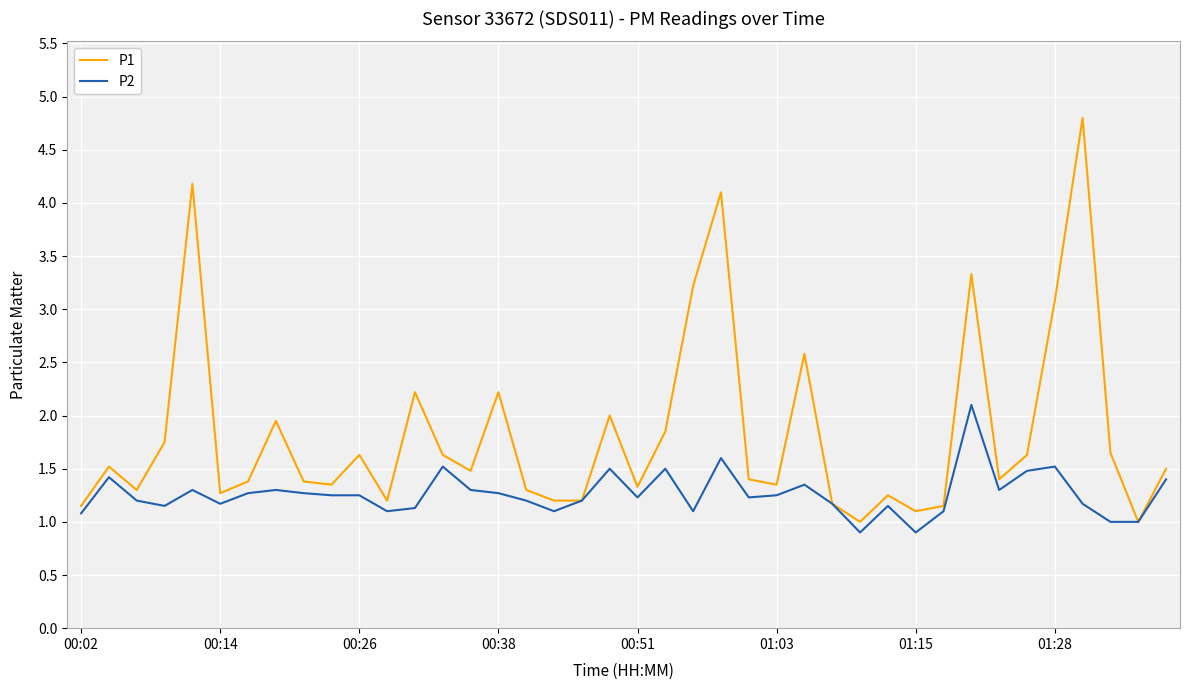

What is the difference between the maximum and minimum values in the P2 series?

1.2